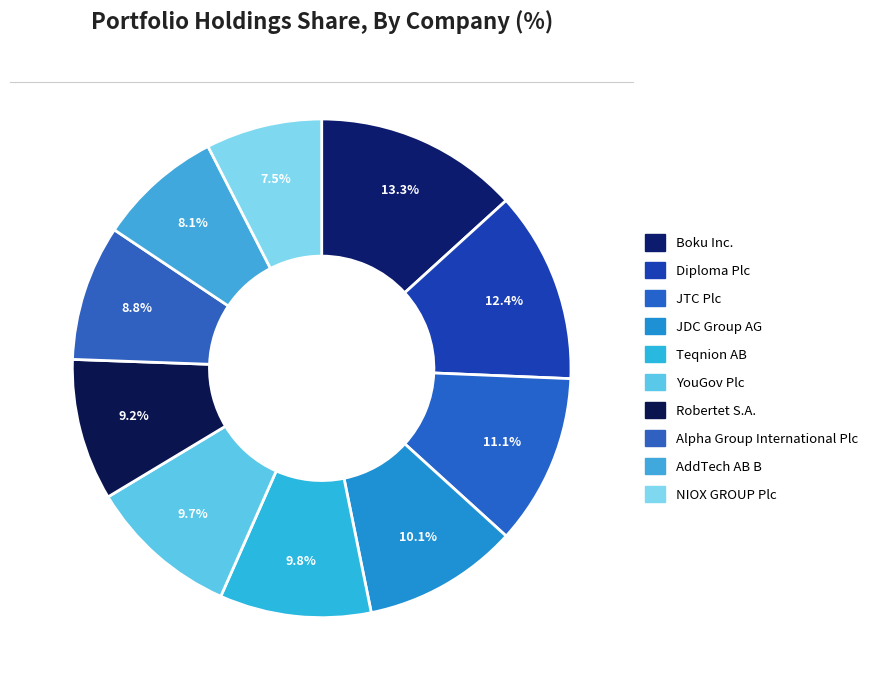

What percentage is the Diploma Plc slice, to the nearest percent?

12%